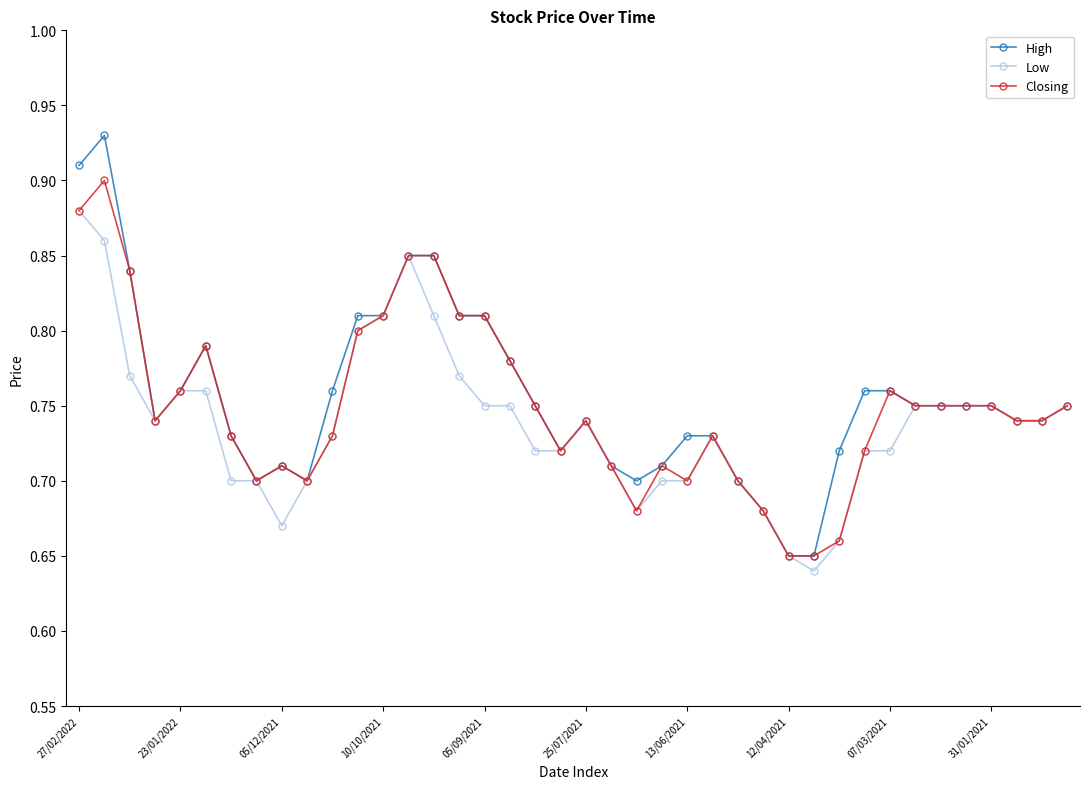

How many High values are between 0 and 1?

40